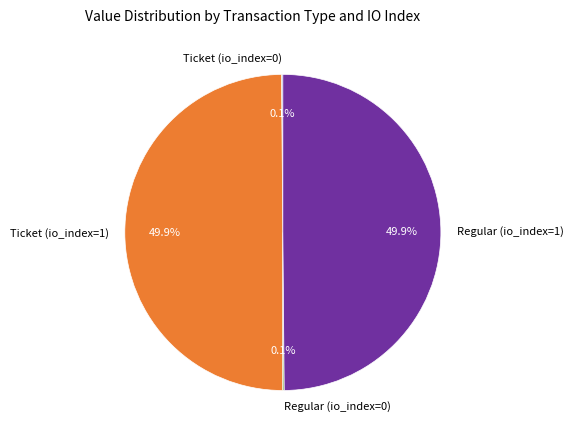

Count the number of slices in the pie.

4